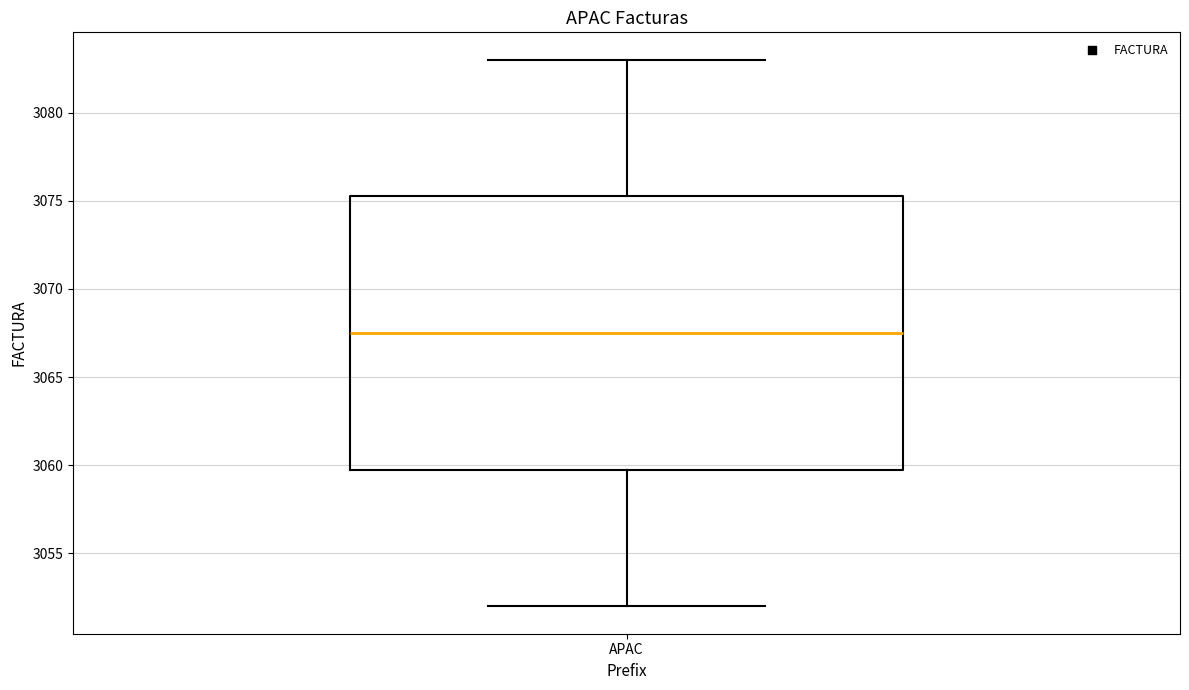

Where does the lower whisker of the box for APAC end on the y-axis? The values are not printed on the chart, so give them approximately, as read against the axis.

3052.0